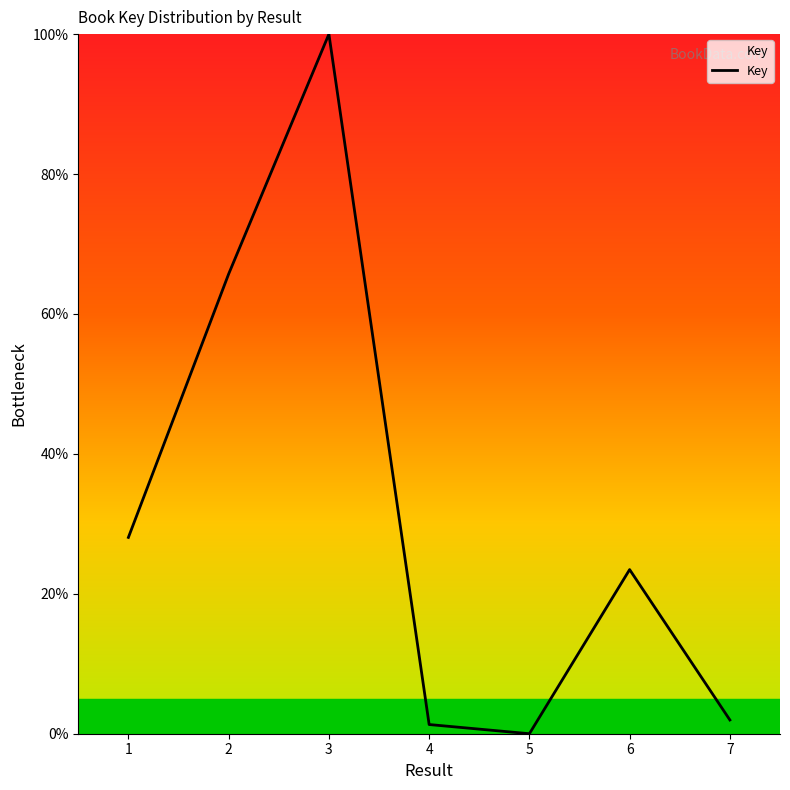

How many values exceed 23?

4